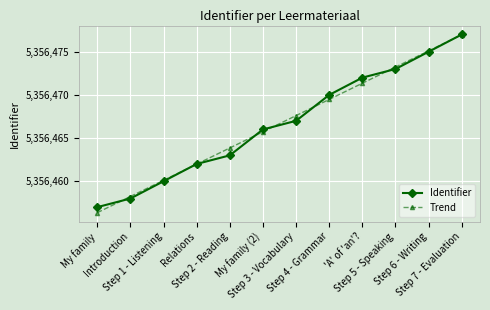

List the labels in order of Identifier value, smallest first.

My family, Introduction, Step 1 - Listening, Relations, Step 2 - Reading, My family (2), Step 3 - Vocabulary, Step 4 - Grammar, 'A' of 'an'?, Step 5 - Speaking, Step 6 - Writing, Step 7 - Evaluation